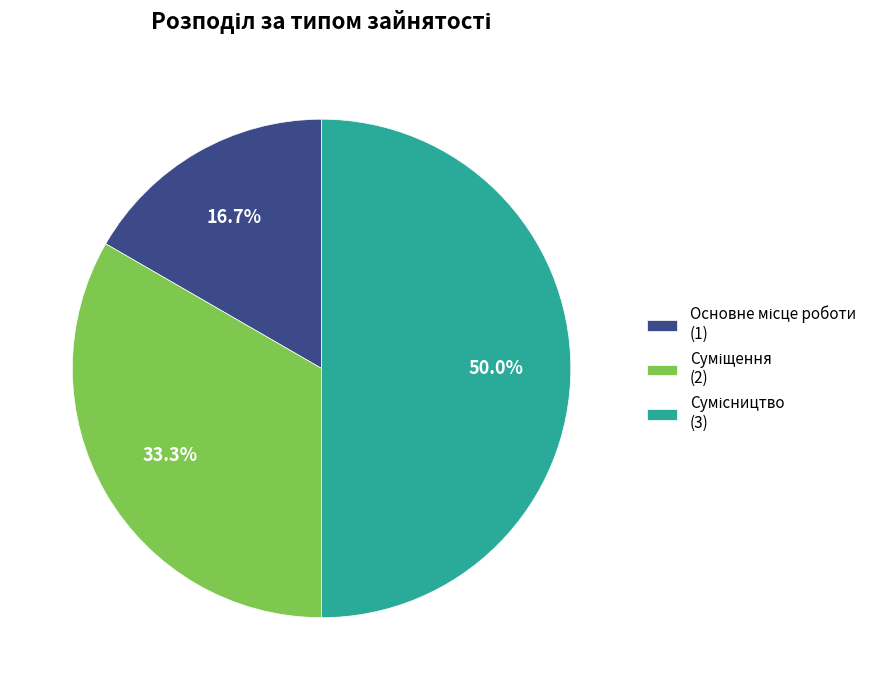

How many segments does this pie chart have?

3